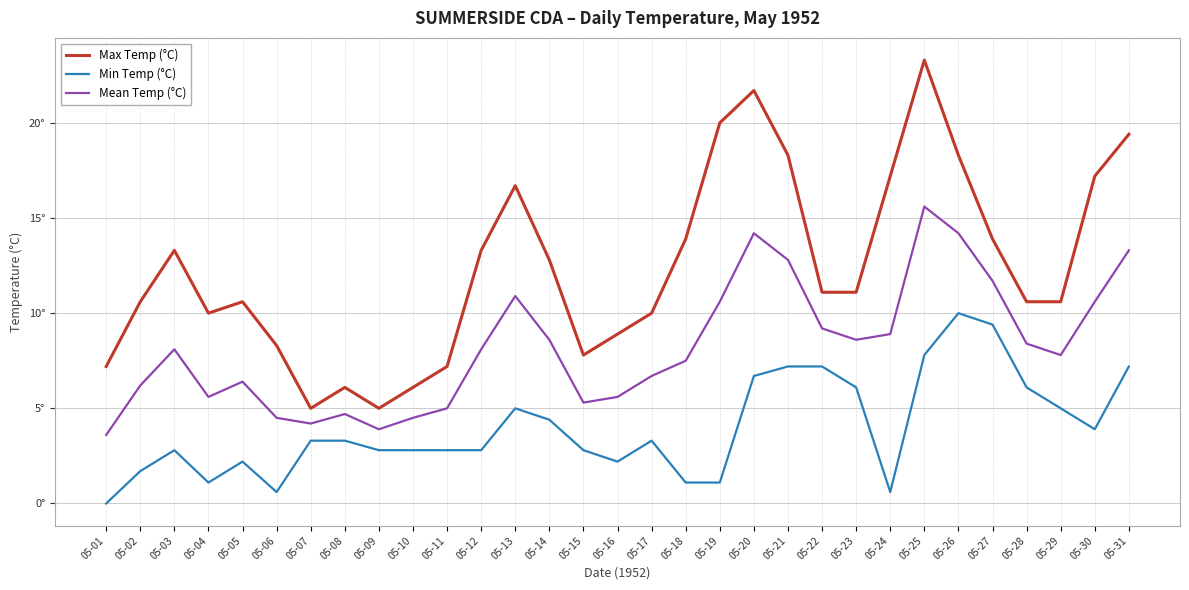

True or false: Min Temp (°C) and Max Temp (°C) cross at least once.

False